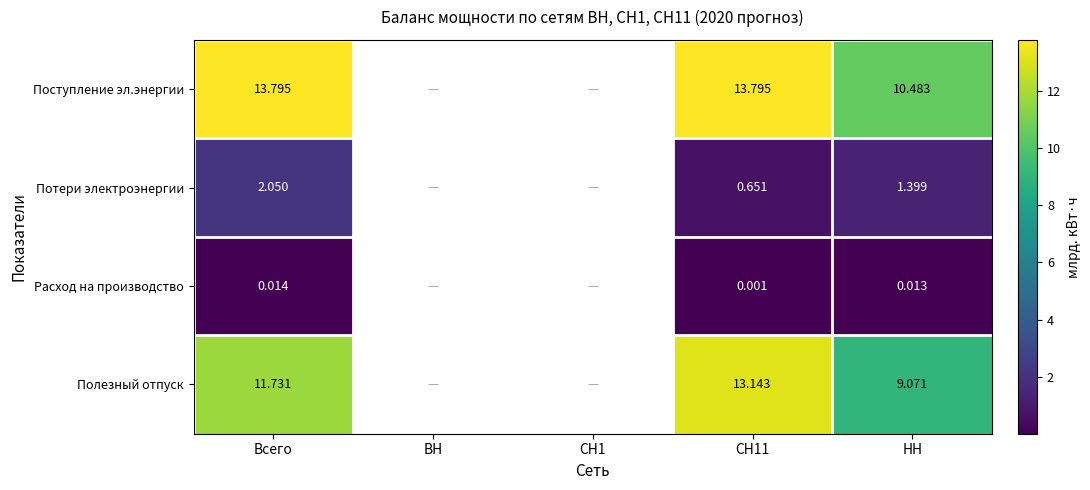

At СН11, list the series in order from smallest to largest.

Расход на производство, Потери электроэнергии, Полезный отпуск, Поступление эл.энергии